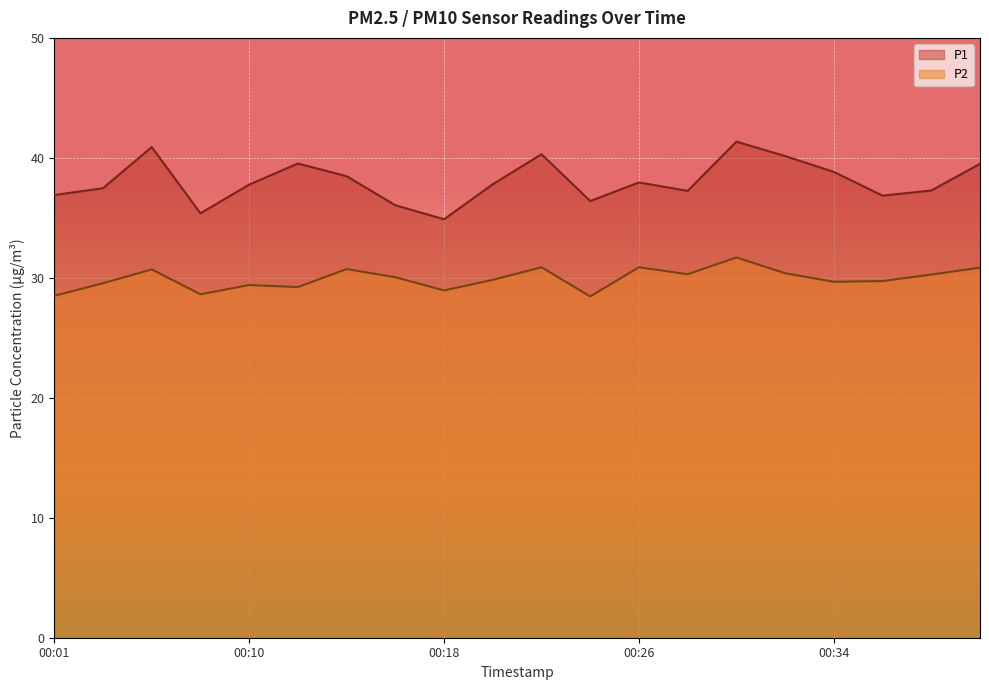

At which label does P2 reach its peak?

00:30